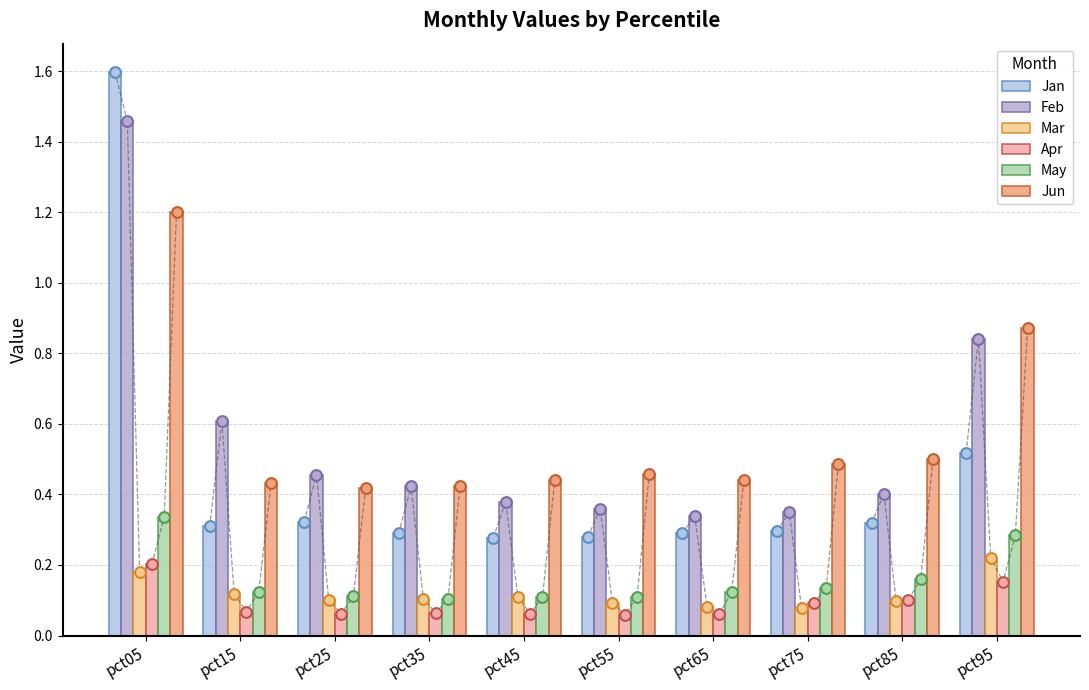

Which series contains the lowest Y value?

Apr